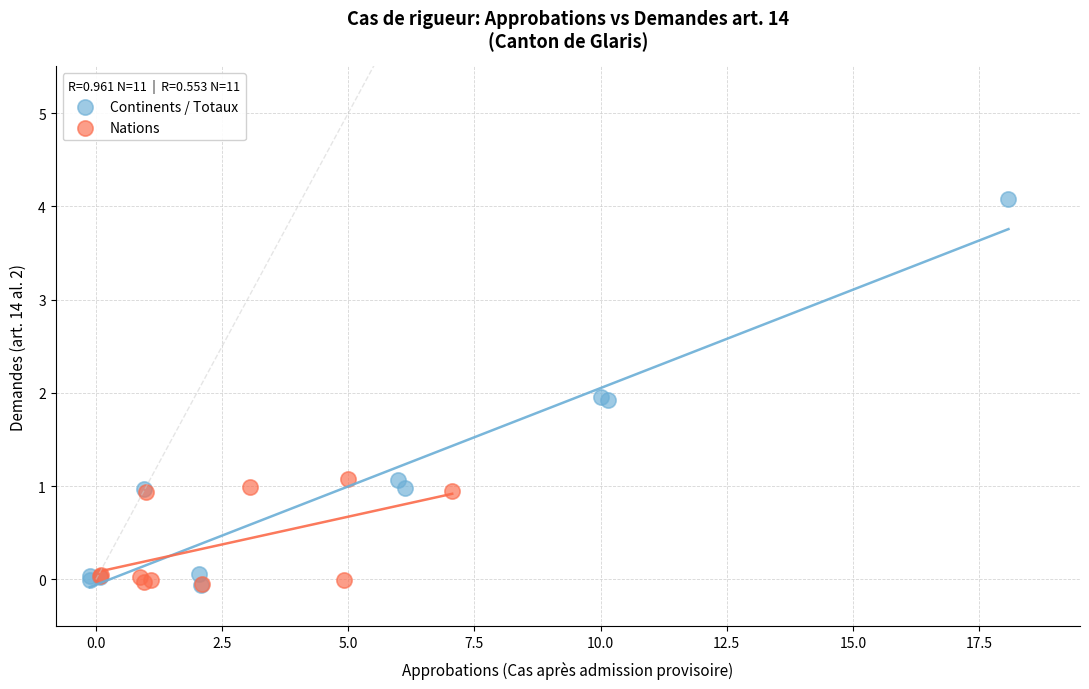

Which series contains the highest Y value?

Continents / Totaux